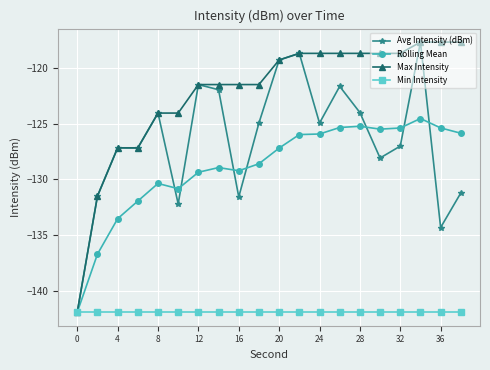

What is the greatest value displayed?

-117.7